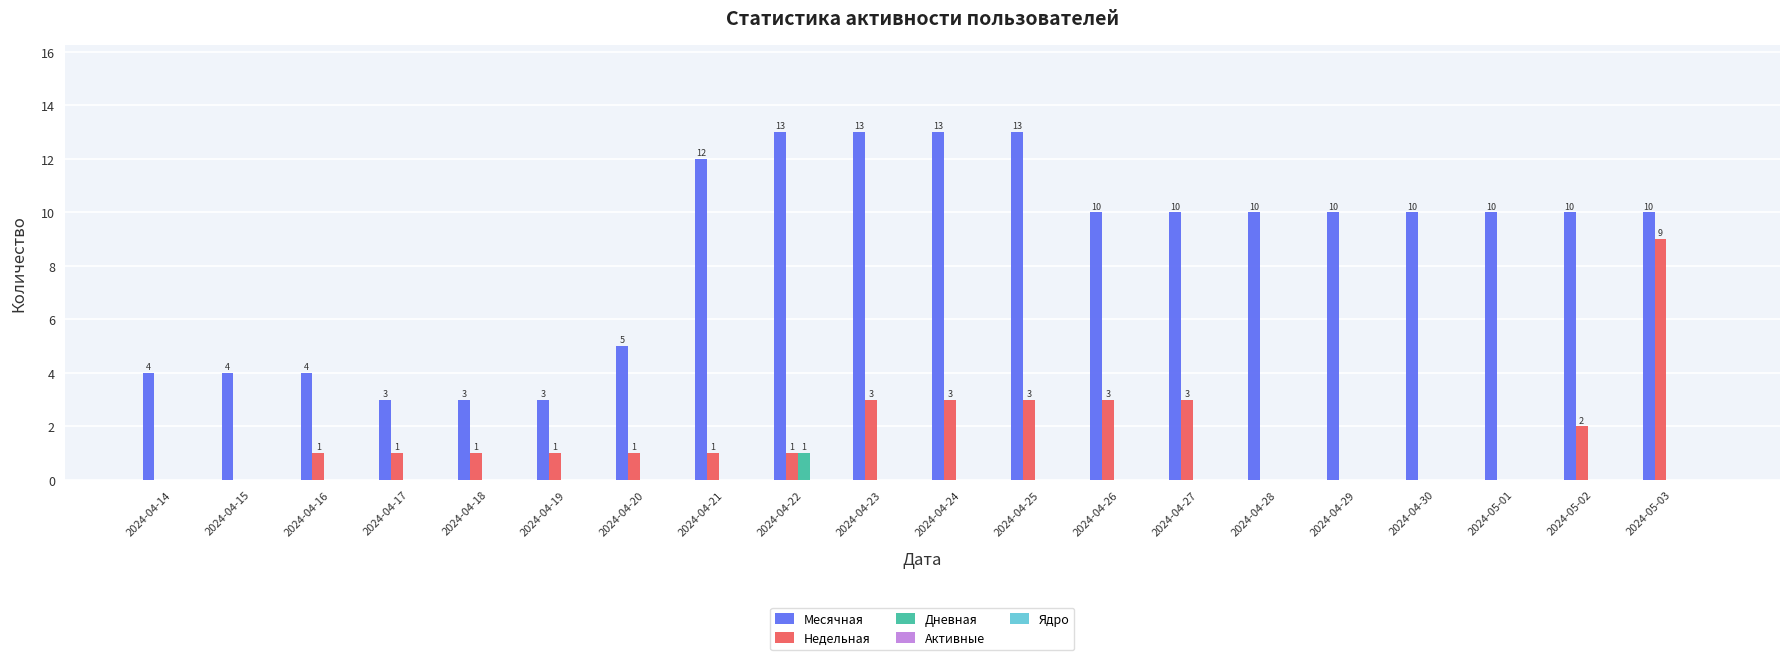

Which series has the largest total across all categories?

Месячная